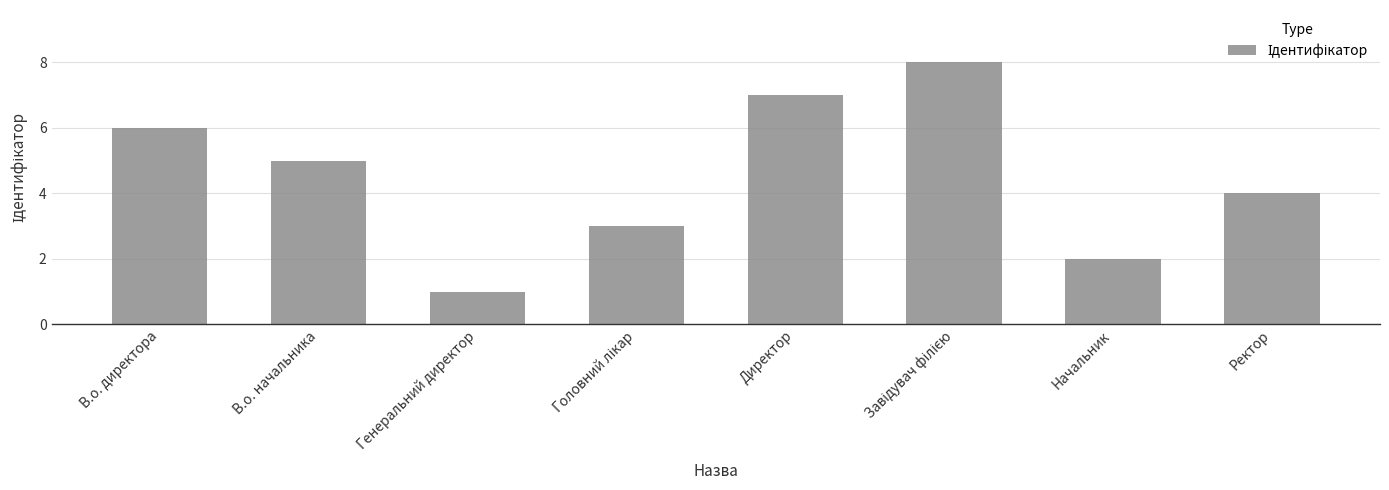

Reading right to left, what are all the values shown in this chart?

4	2	8	7	3	1	5	6